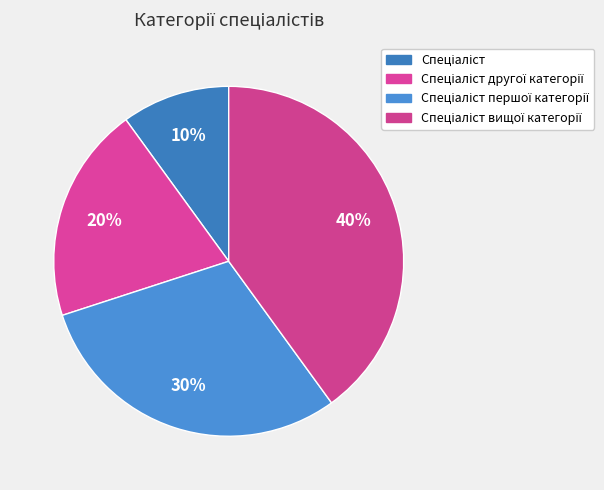

How many segments does this pie chart have?

4